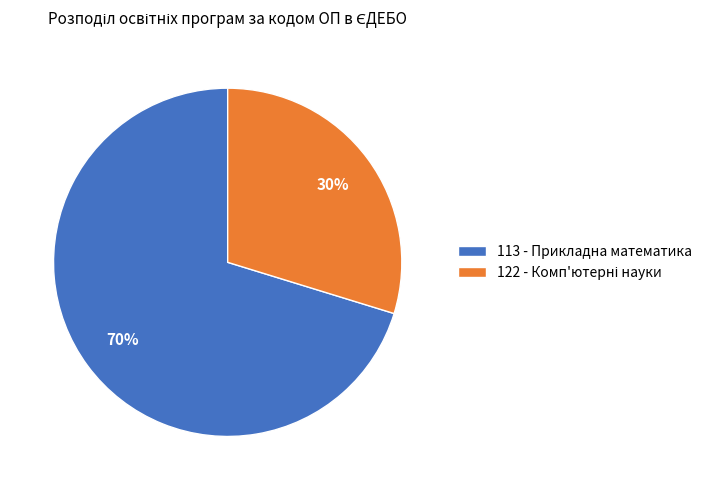

Which slice is the largest?

113 - Прикладна математика